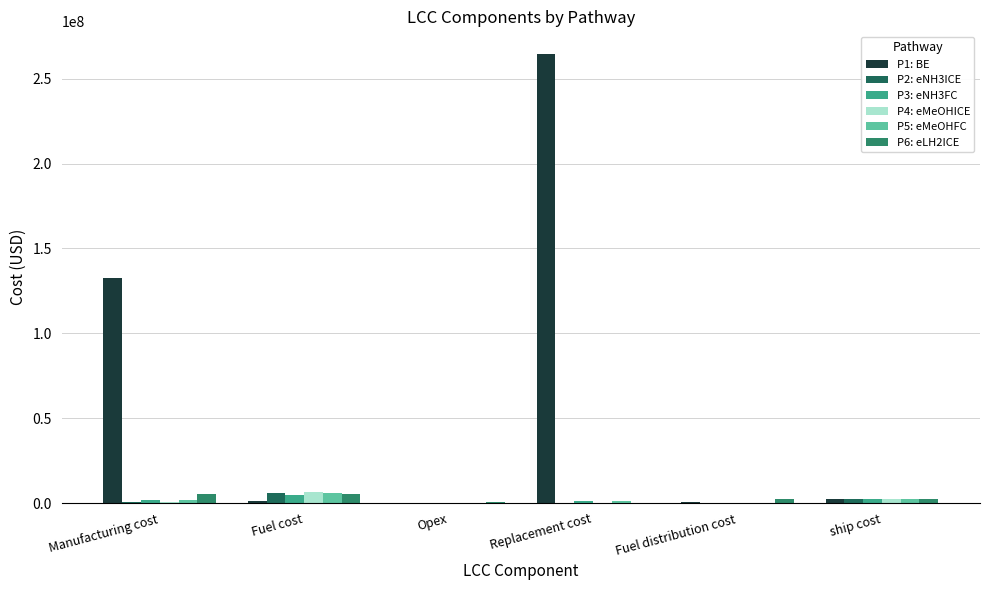

The P5: eMeOHFC series shows 1661248.3 at Manufacturing cost. True or false?

True